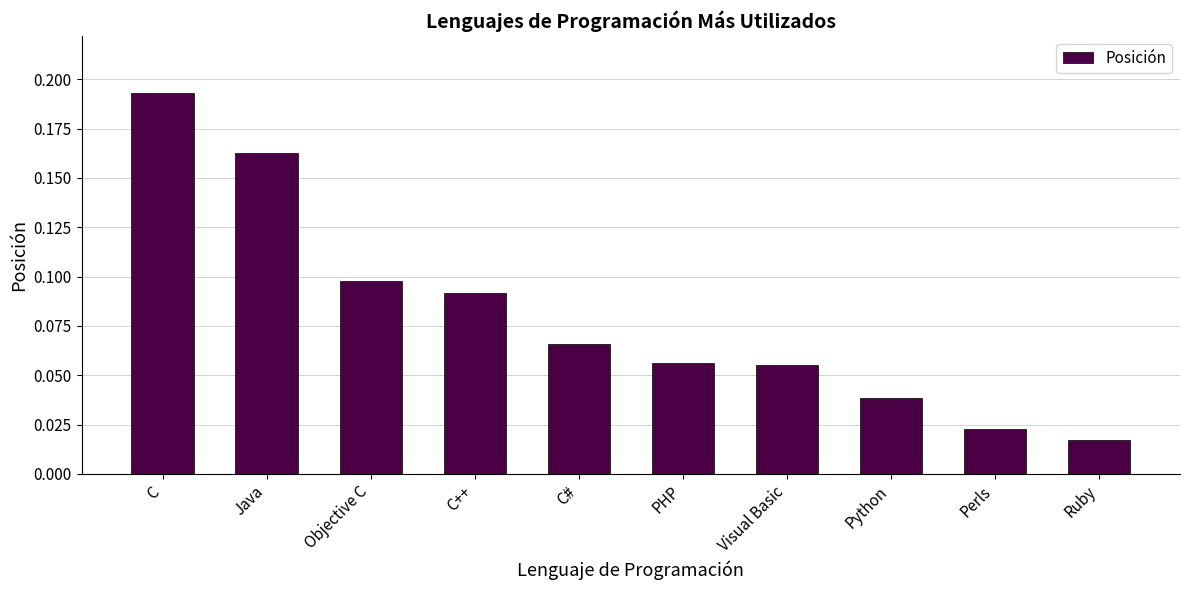

At which category does the chart reach its peak across all series?

C